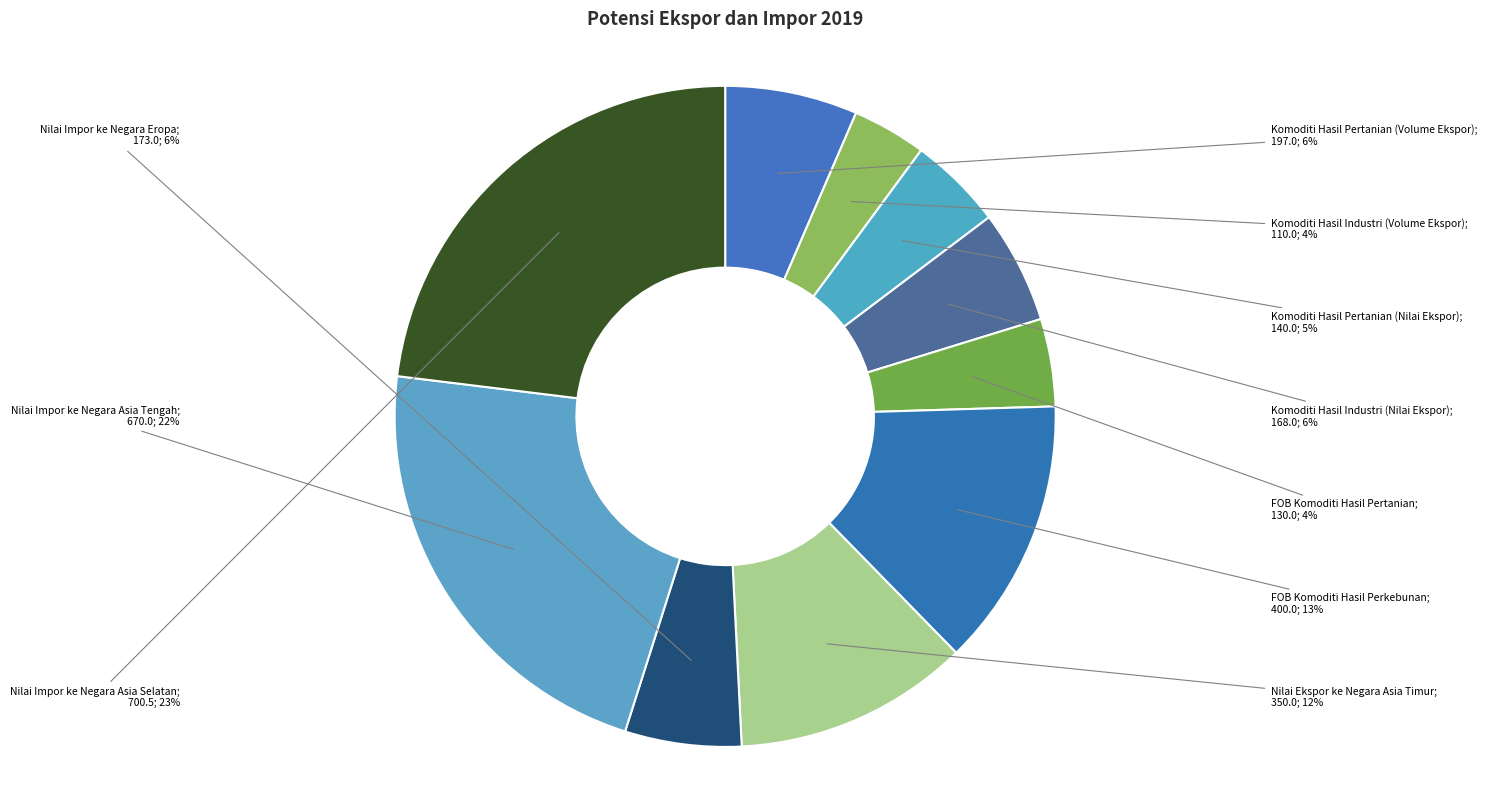

How many slices are in this pie chart?

10